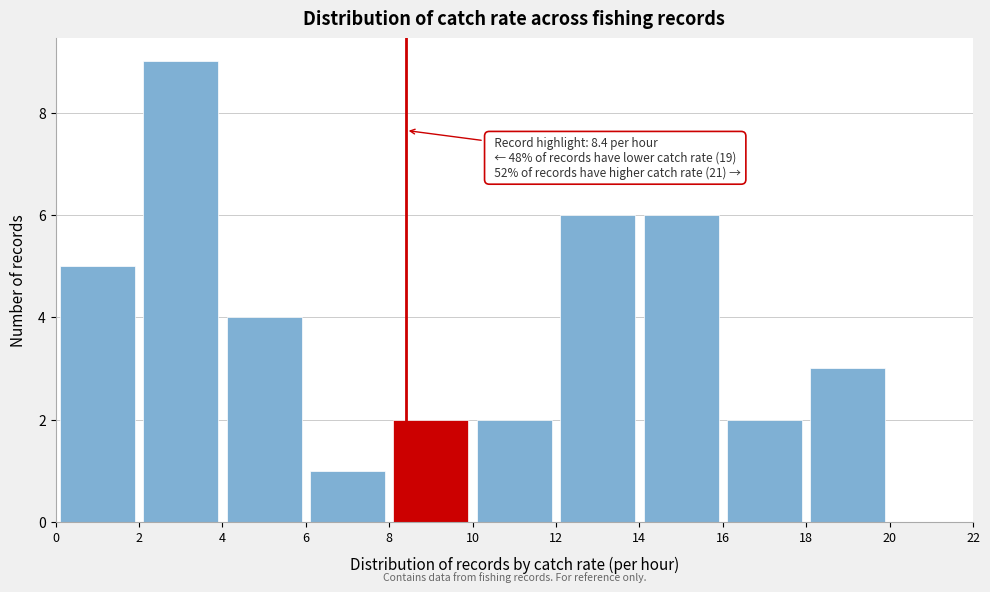

Which range on the x-axis has the tallest bar?

2 to 4